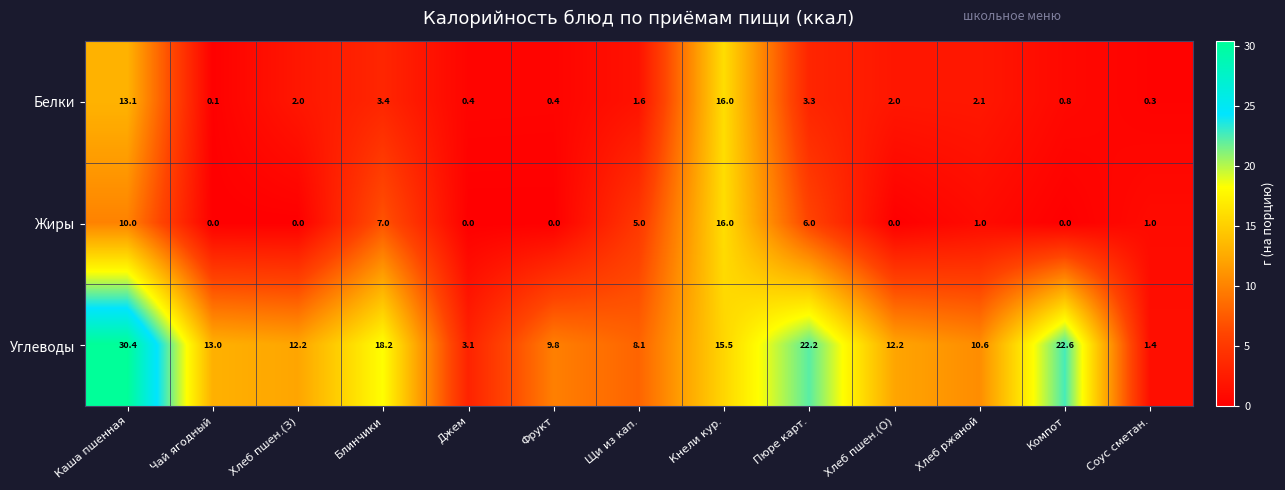

What is the sum of the Белки values at Щи из кап. and Кнели кур.?

17.6